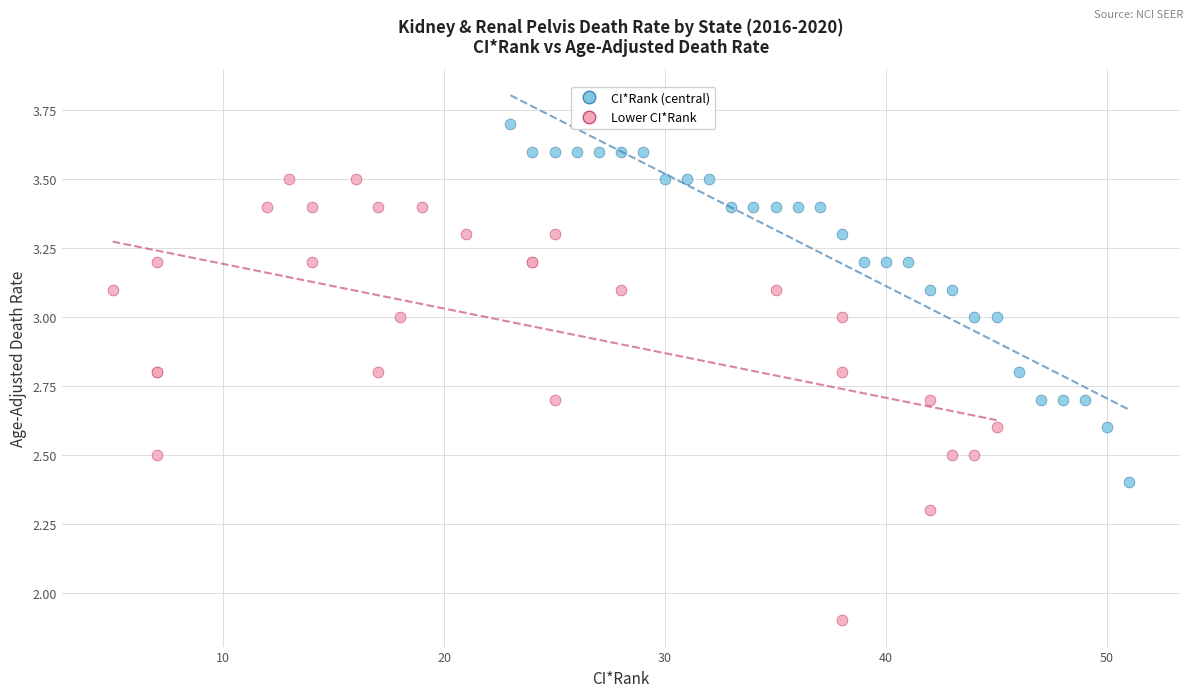

Which series reaches the minimum Y coordinate?

Lower CI*Rank